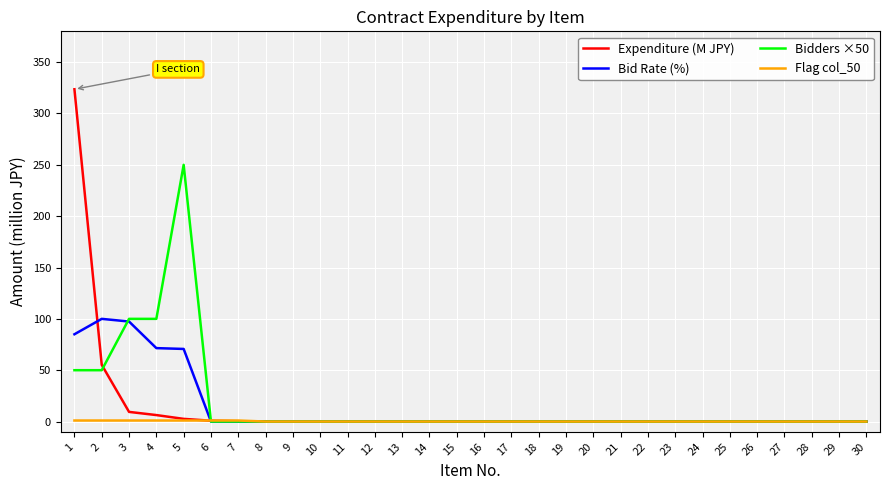

What is the maximum value shown in the chart?

323.6